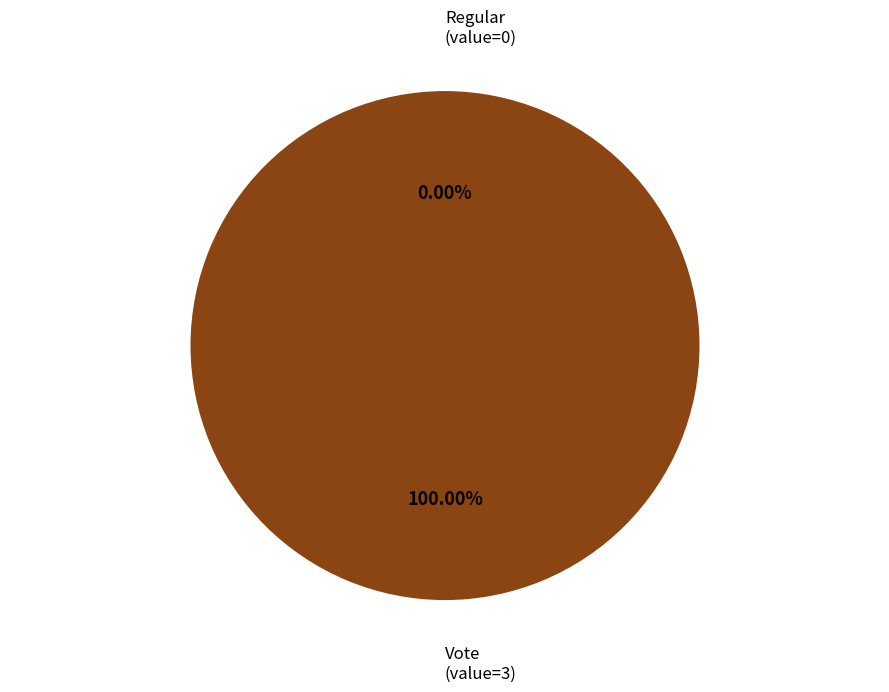

True or false: Regular (io_index=0) accounts for 1% of the total.

False